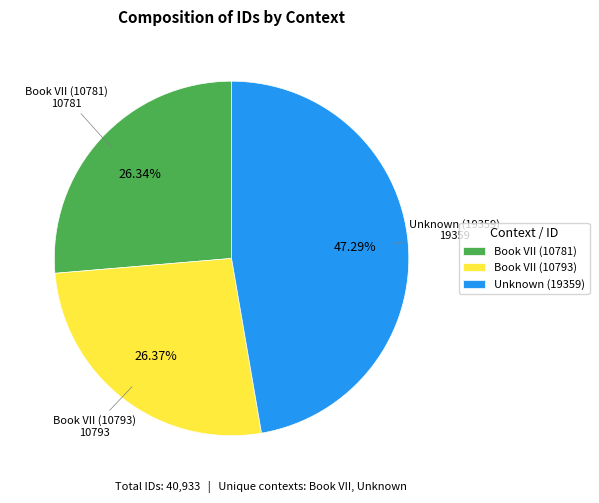

What is the ratio of the value at Unknown (19359) to the value at Book VII (10781)?

1.8